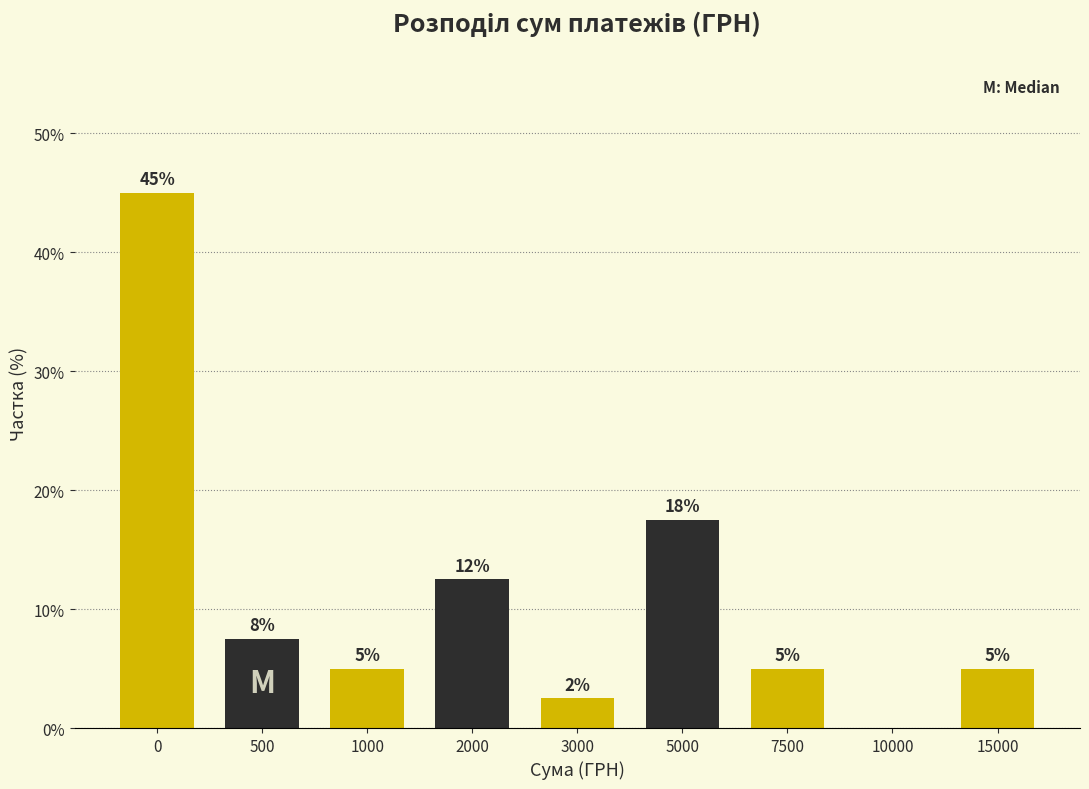

What is the ratio of the value at 0 to the value at 7500?

9.0